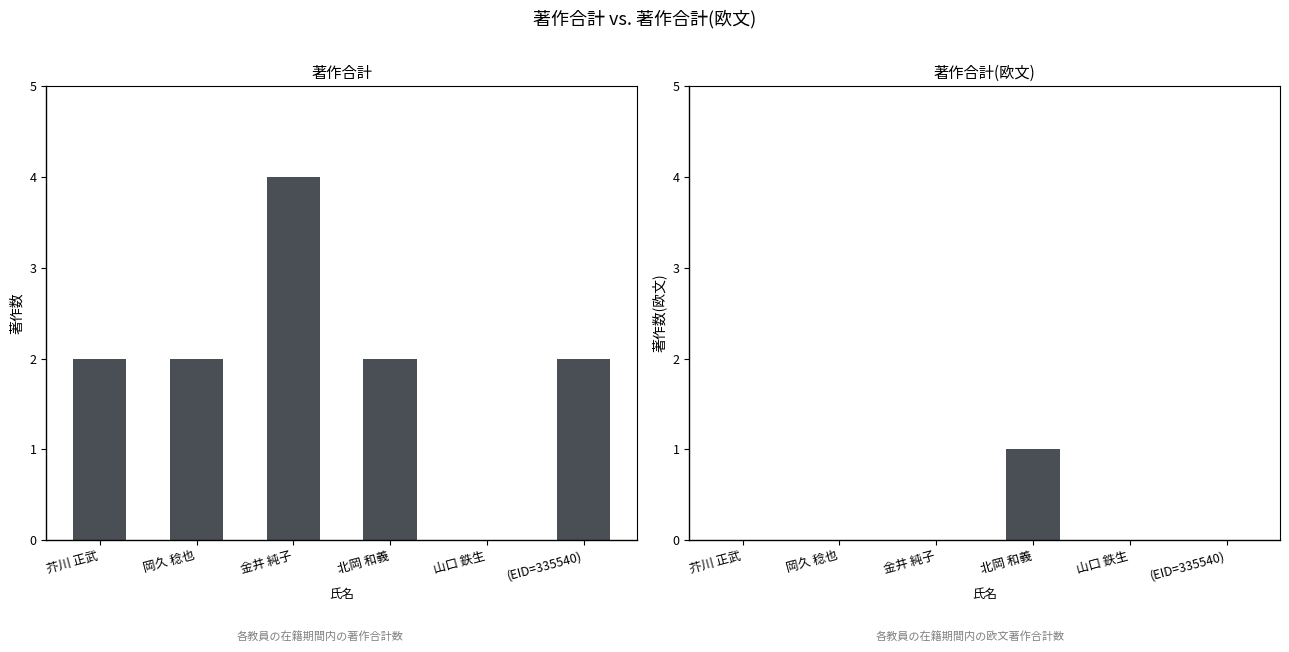

Reading left to right, transcribe all the data shown in this chart.

著作合計: 2	2	4	2	0	2
著作合計(欧文): 0	0	0	1	0	0